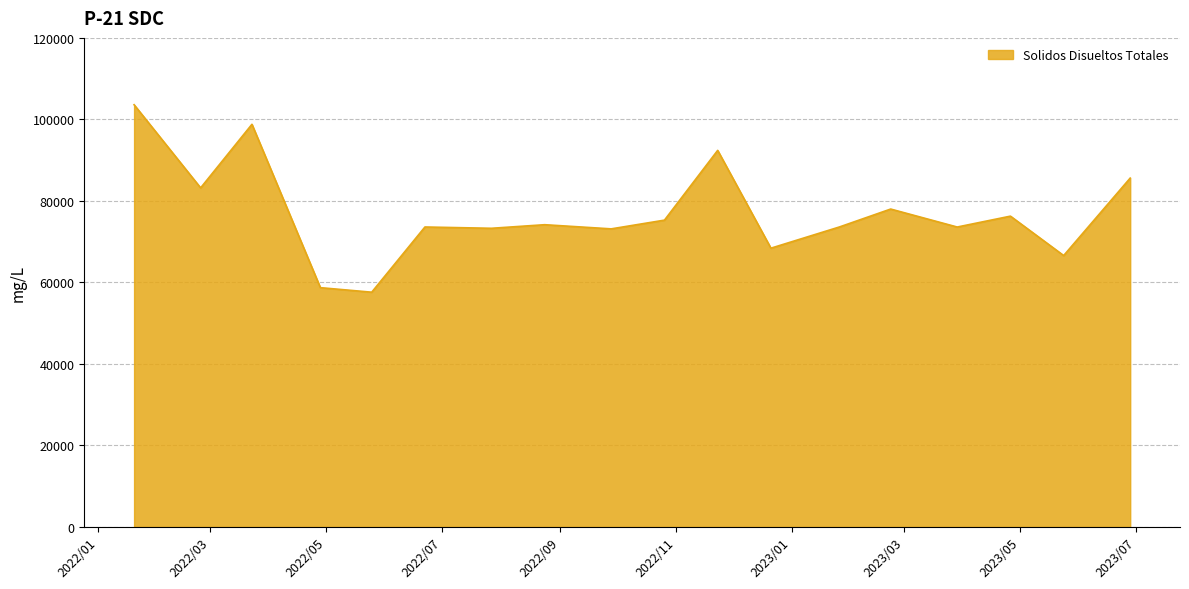

True or false: there are more than 2 points higher than both neighbors.

True